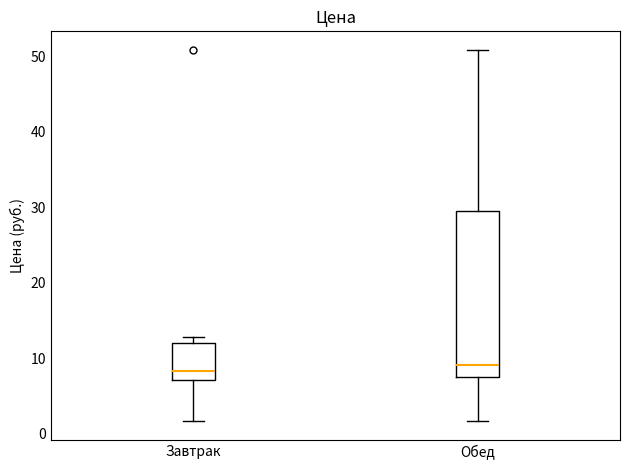

Which box is the tallest, from its lower edge to its upper edge?

Обед